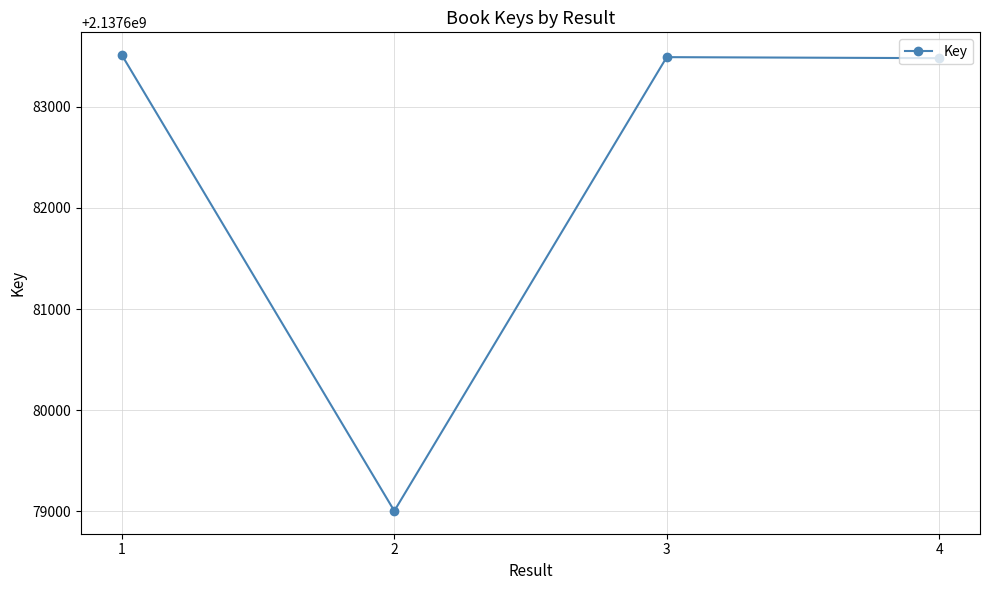

What is the maximum value shown in the chart?

2137683511